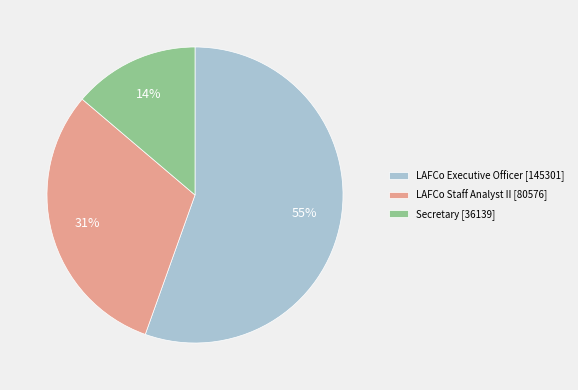

What percentage is the Secretary slice, to the nearest percent?

14%